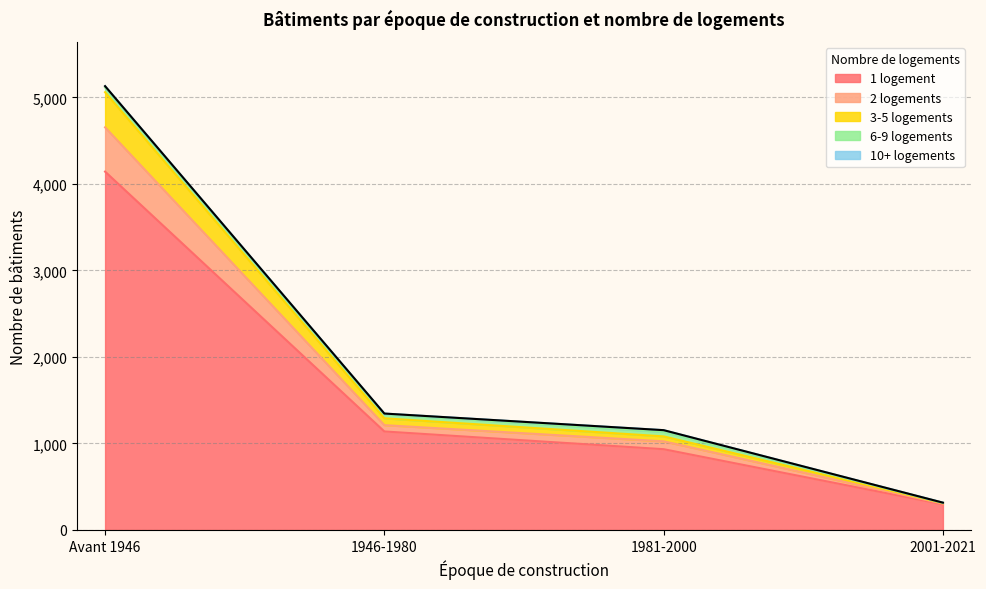

At which category is the sum across all series the highest?

Avant 1946